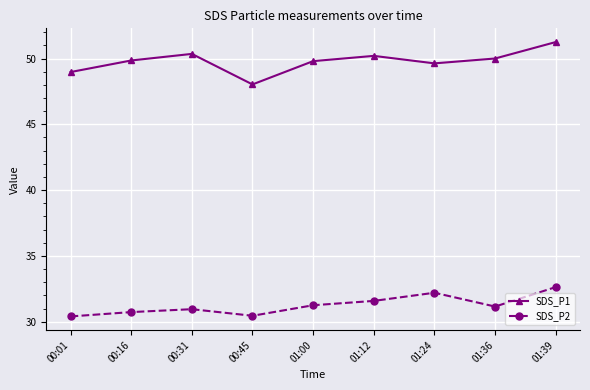

Where is the first local maximum for SDS_P2?

00:31